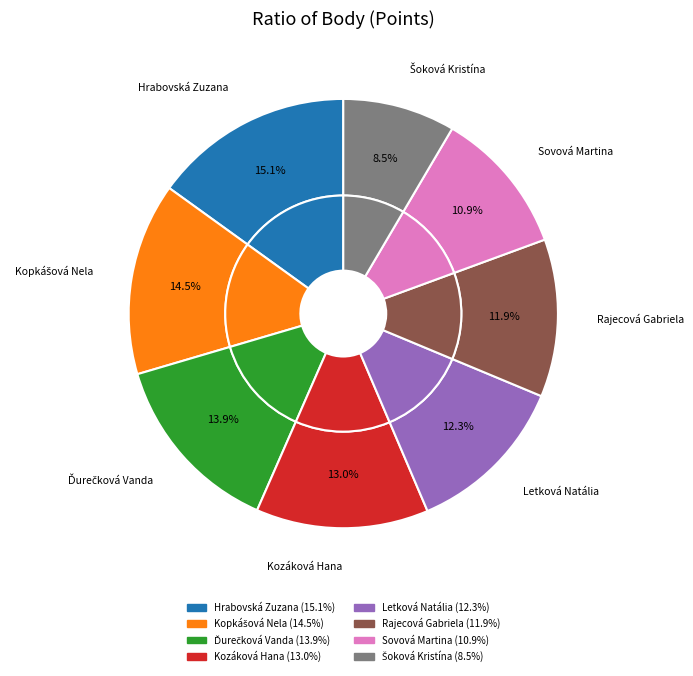

How many slices are in this pie chart?

8